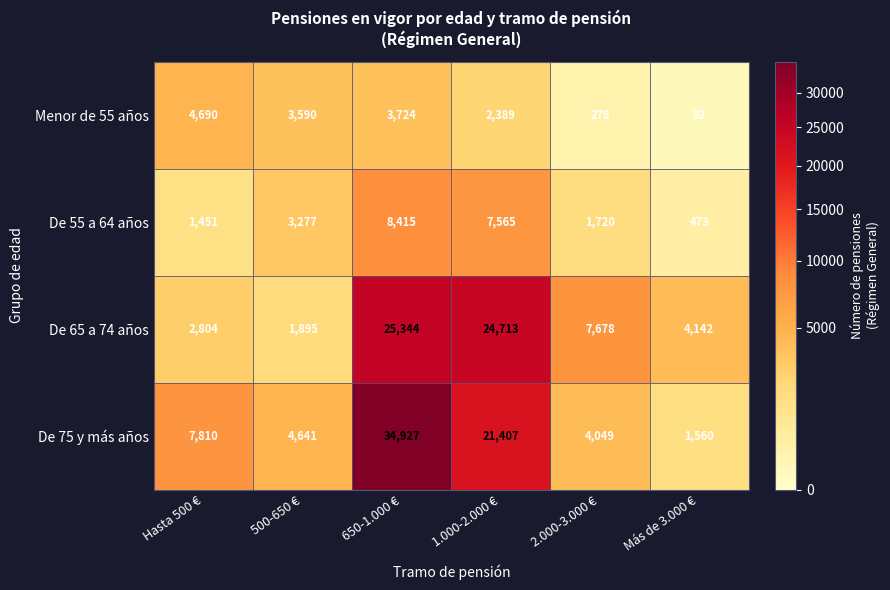

What is the spread (max minus min) of values at Hasta 500 €?

6359